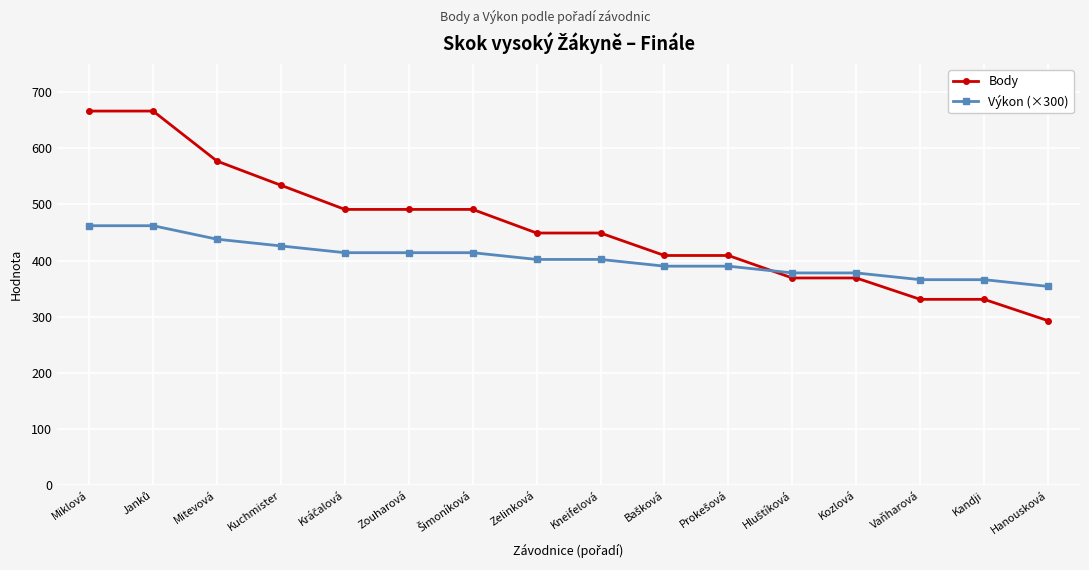

True or false: Body has a value of 519.2 at Vaňharová.

False